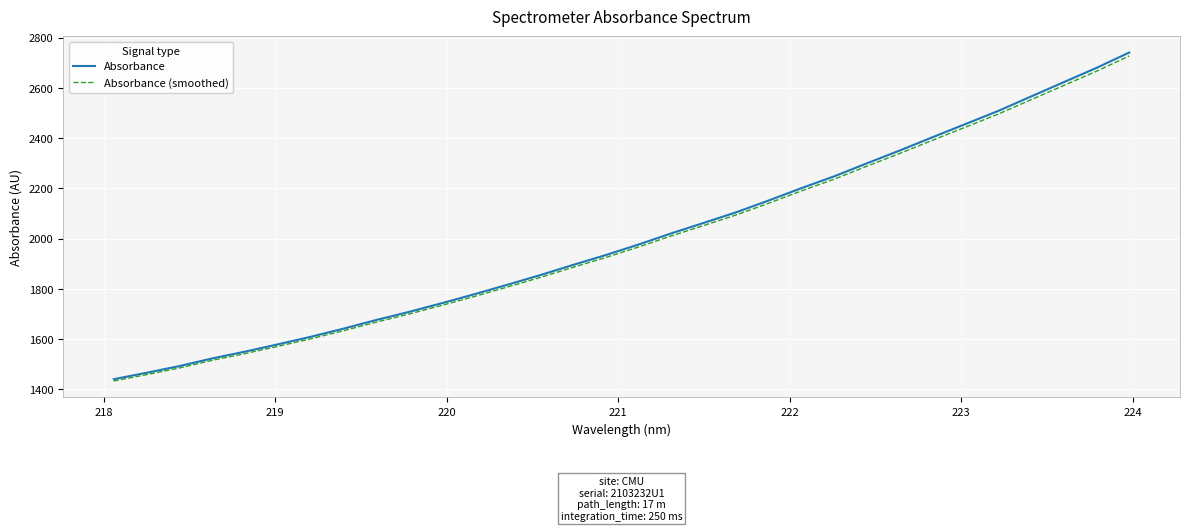

What is the maximum value for Absorbance (smoothed)?

2726.8